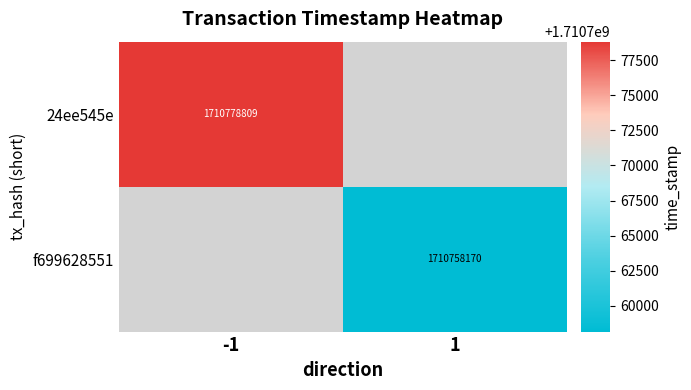

True or false: f699628551 has a value of 1710758170 at 1.

True